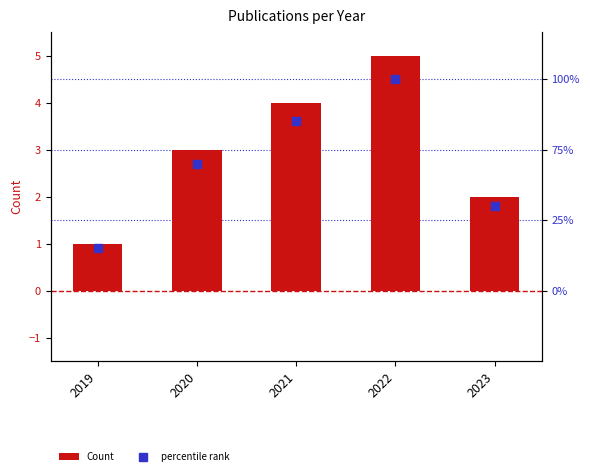

Where is Count nearest to the value 3?

2020